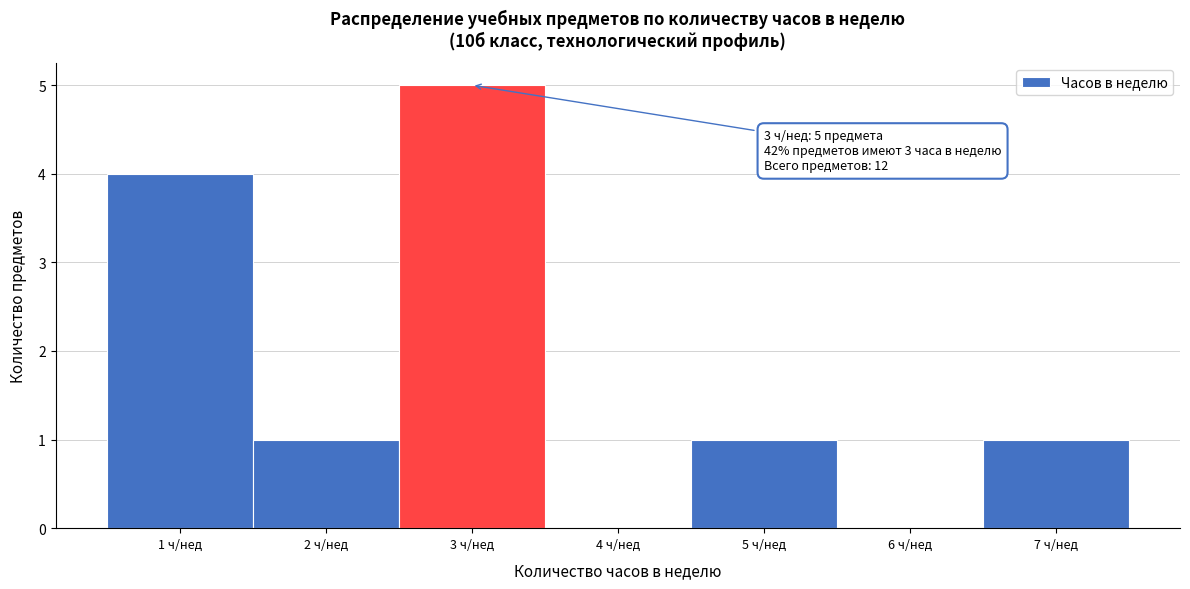

Over which range of the x-axis is the bar tallest?

2.5 to 3.5